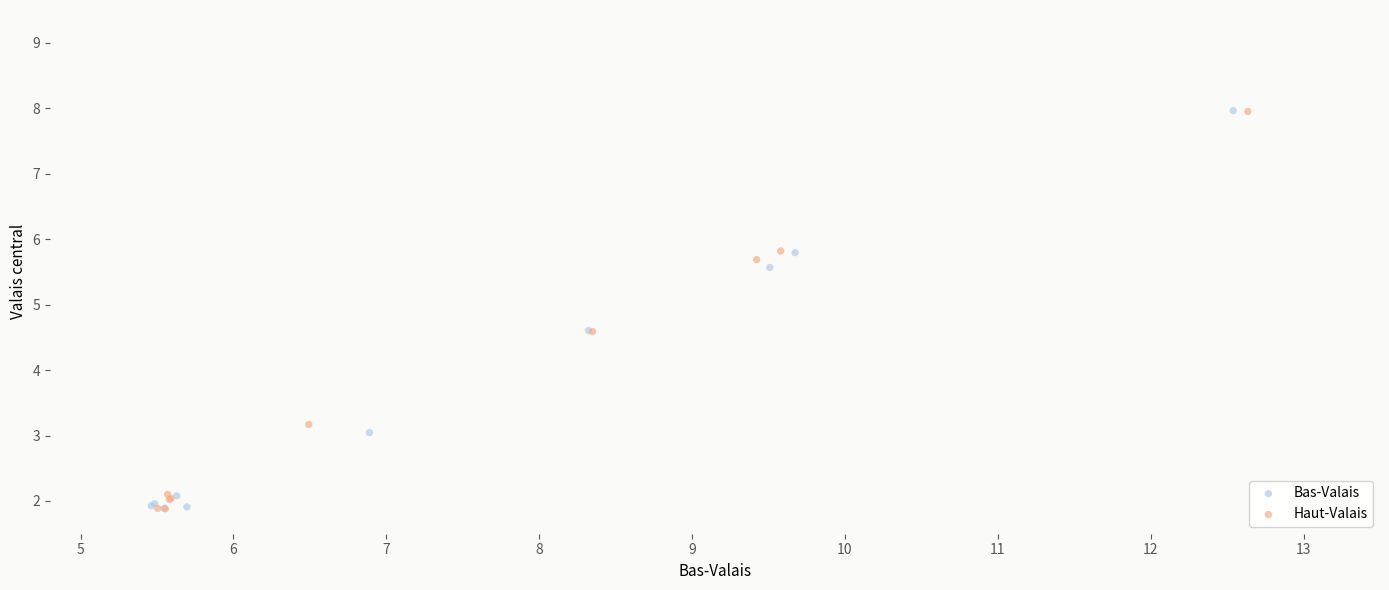

What are all the series names shown in the legend?

Bas-Valais, Haut-Valais